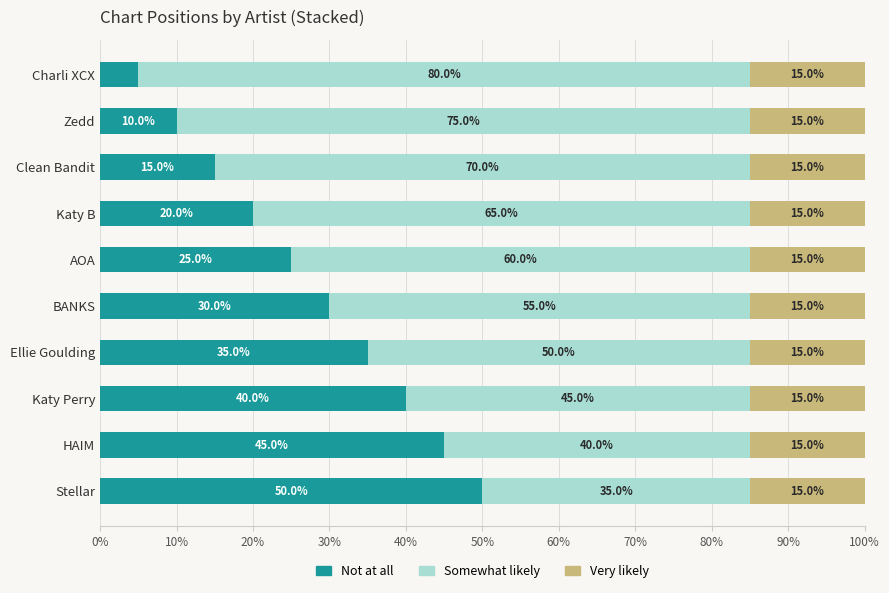

What are all the series names shown in the legend?

Not at all, Somewhat likely, Very likely